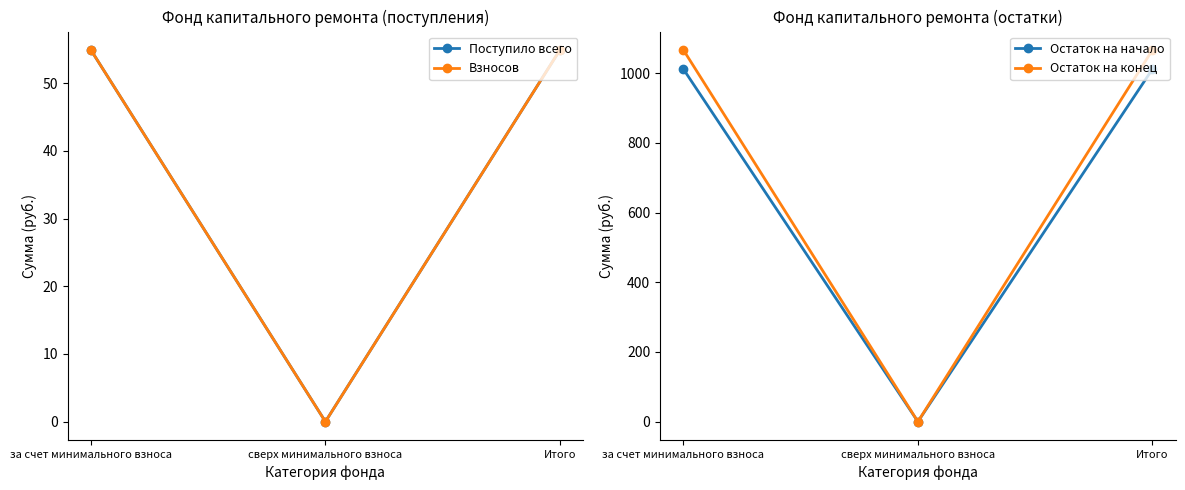

What is the label of the 3rd point from the right?

за счет минимального взноса